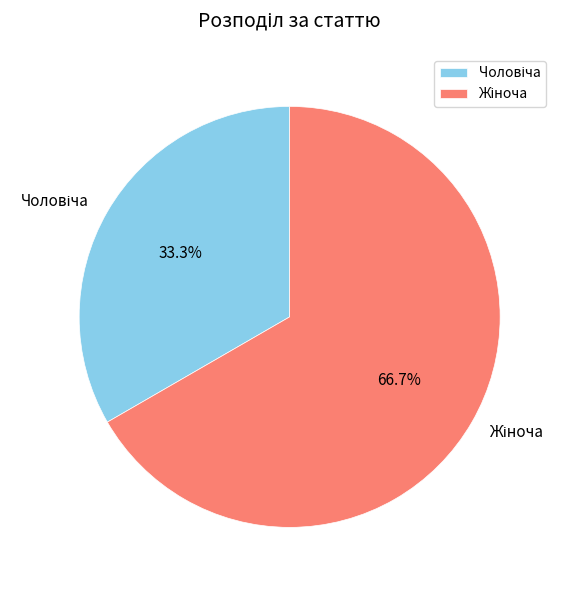

To the nearest percent, what is the combined percentage of Чоловіча and Жіноча?

100%